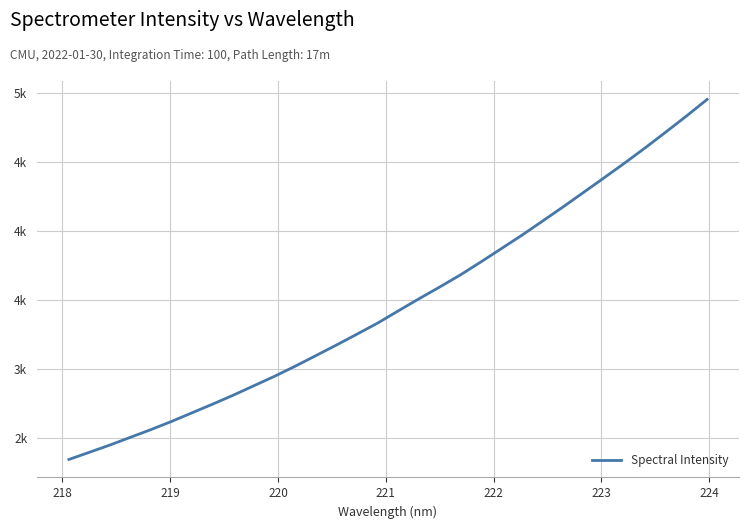

Reading left to right, what are all the values shown in this chart?

2341.7	2394.0	2447.0	2503.4	2559.6	2618.9	2681.9	2744.9	2809.9	2878.4	2946.8	3020.0	3096.4	3173.5	3252.6	3332.8	3421.3	3508.6	3593.5	3680.8	3775.3	3872.6	3970.0	4072.2	4175.3	4281.1	4387.4	4494.5	4605.2	4719.2	4835.2	4955.1